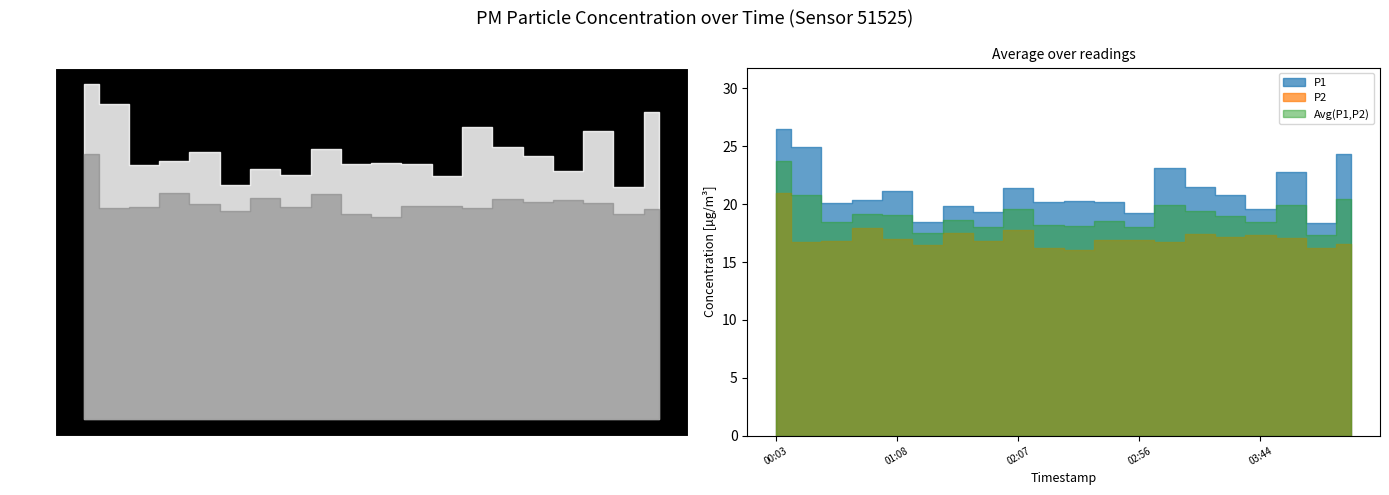

True or false: P2 and P1 cross at least once.

False